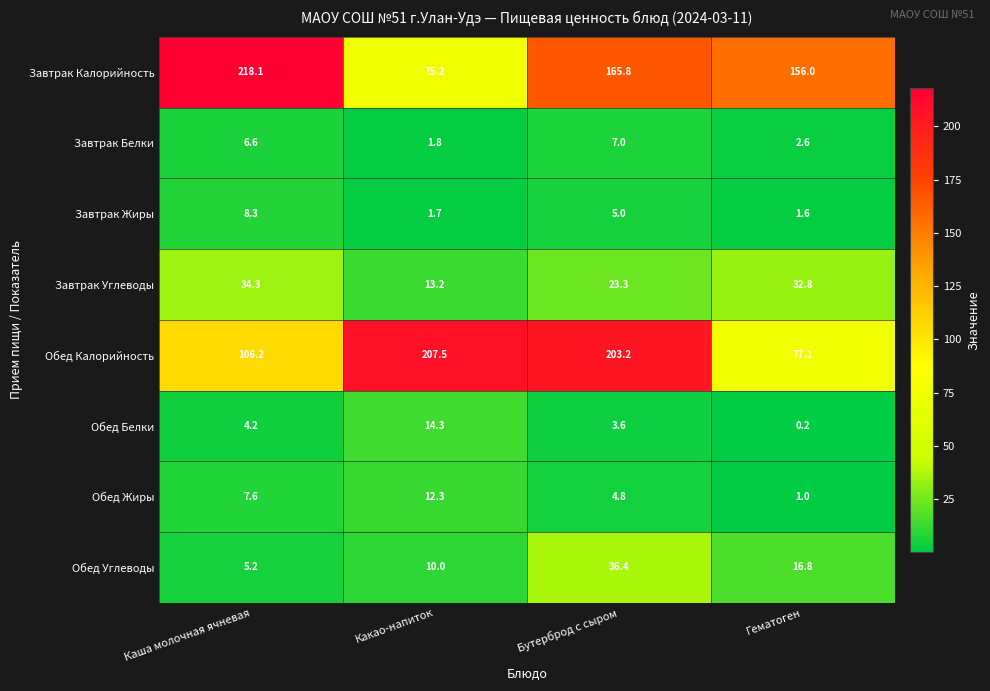

What is the difference between the Завтрак Жиры values at Какао-напиток and Бутерброд с сыром?

3.3